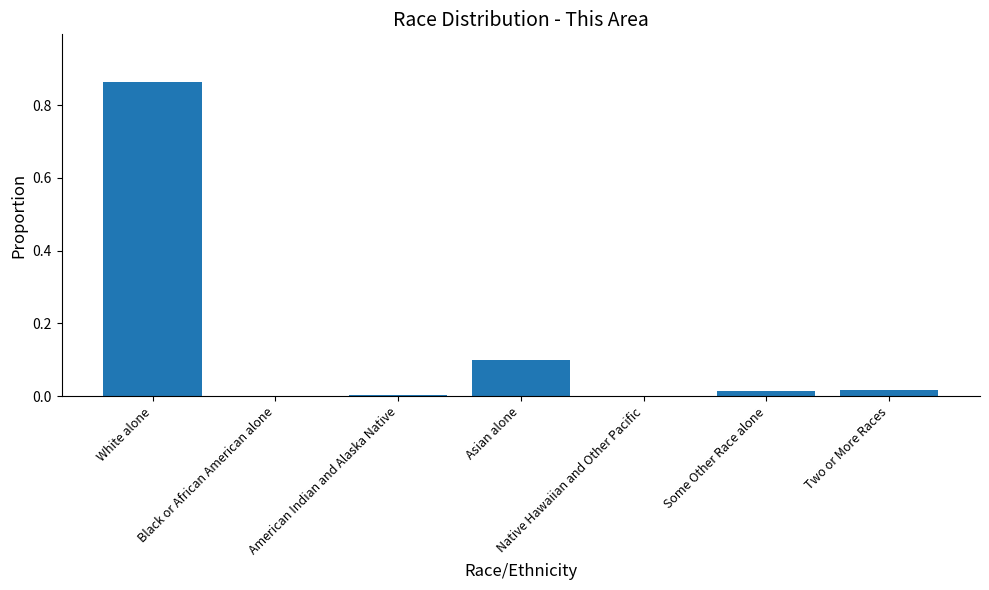

What is the sum of all values?

1.0